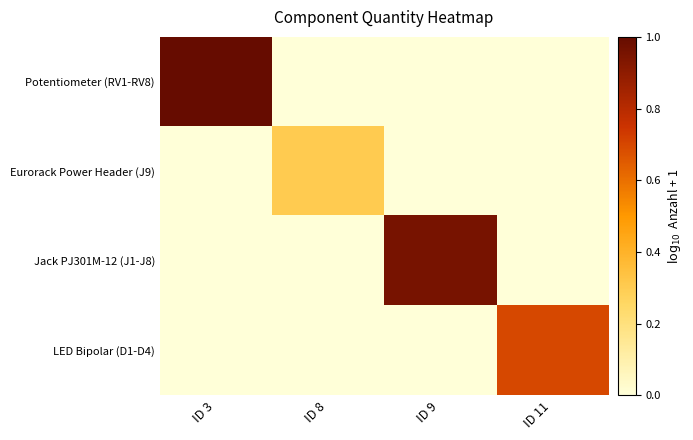

What is the total value across all series at ID 9?

1.0